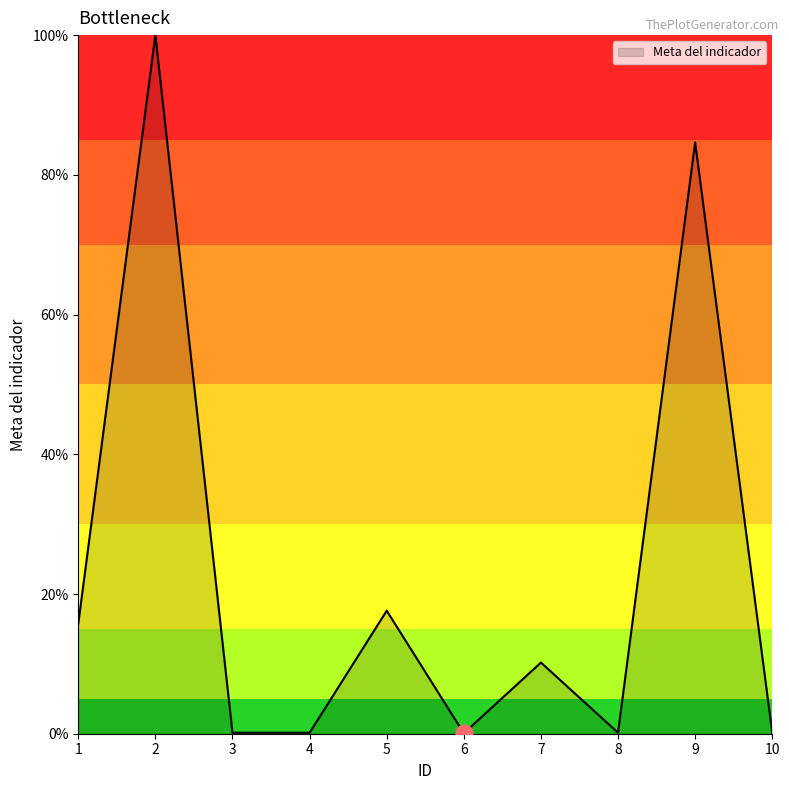

What is the maximum value shown in the chart?

100.0